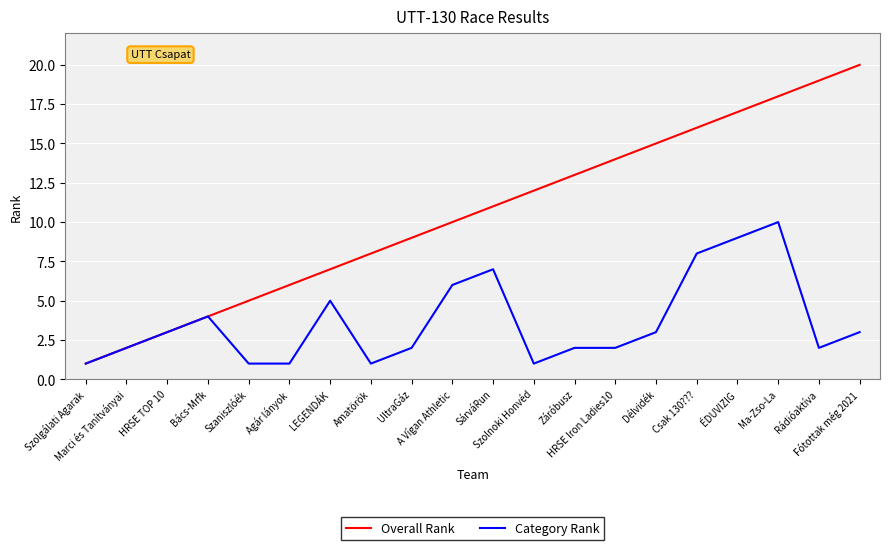

Where is the first local maximum for Category Rank?

Bács-Mrfk